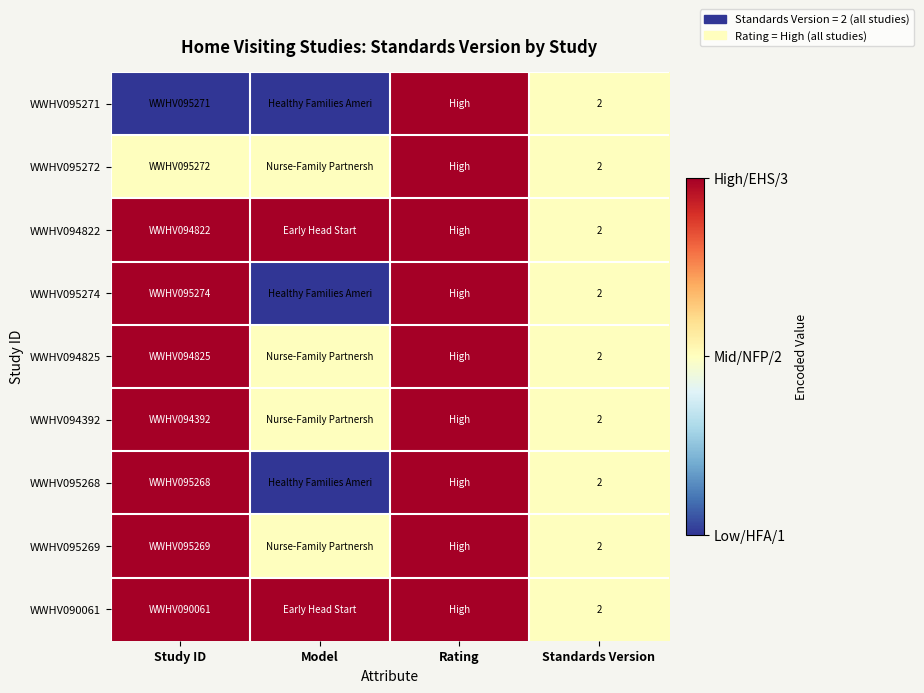

Which has a higher value, Model or Study ID?

Model